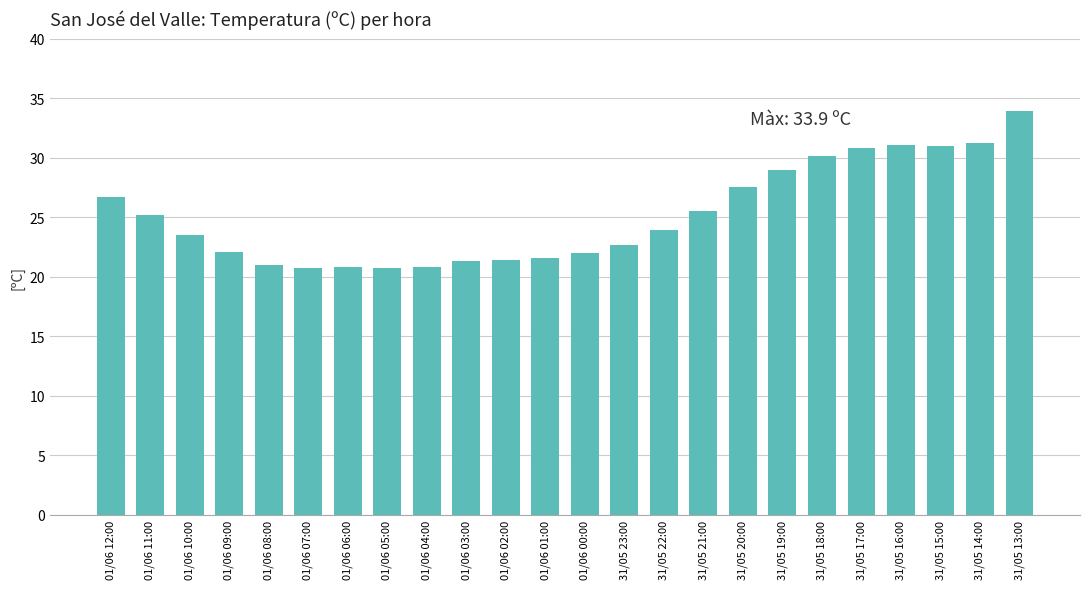

Count the number of categories in the chart.

24